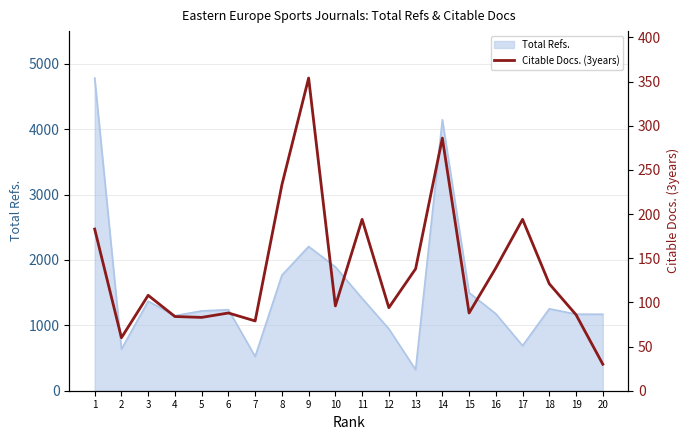

What is the change in value from 14 to 17?

-92